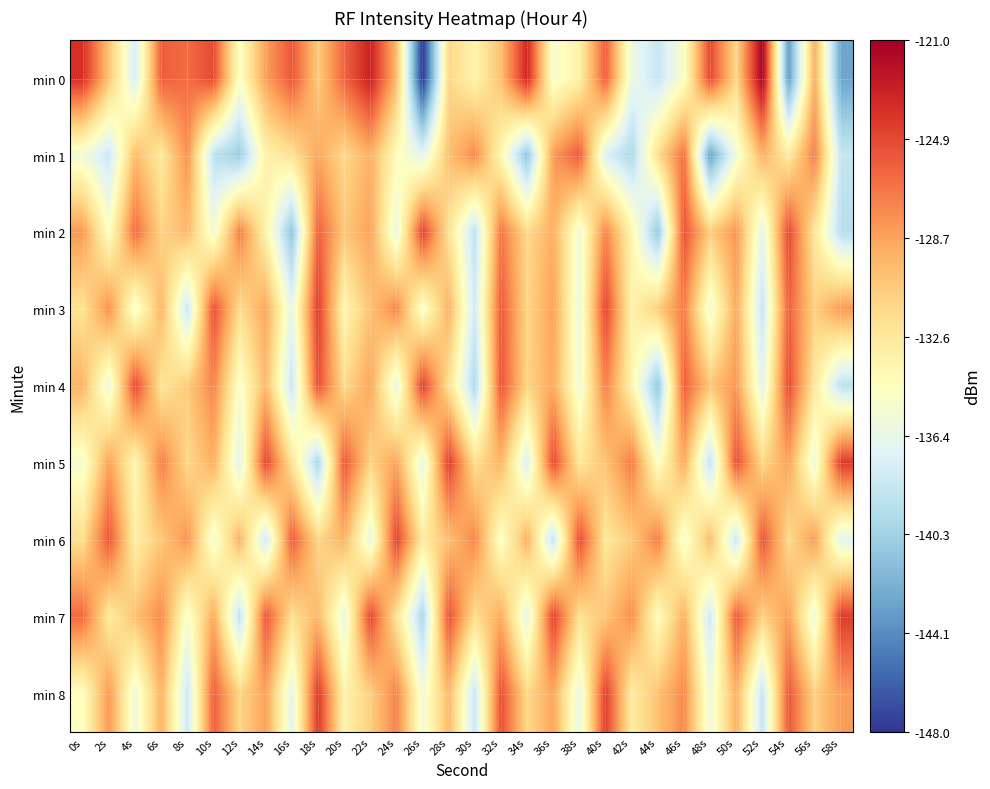

What is the spread (max minus min) of values at 58s?

18.7